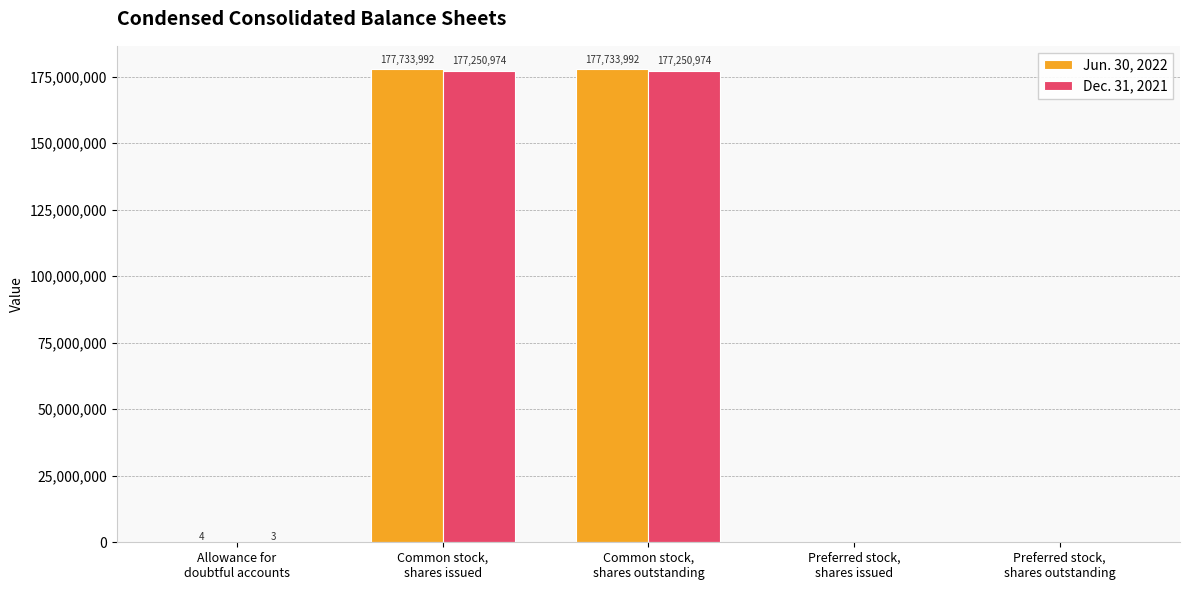

How many values in Jun. 30, 2022 are above zero?

3